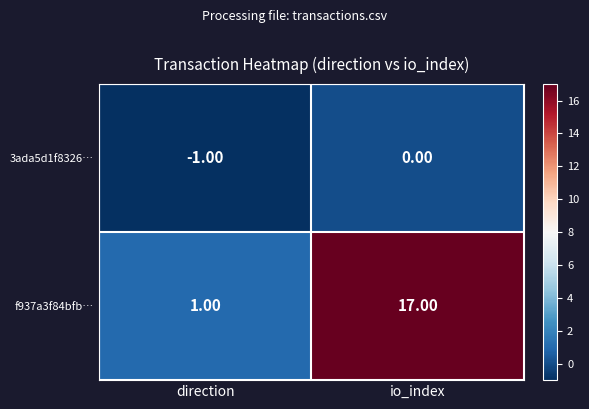

How many data points in f937a3f84bfb… are less than 17?

1